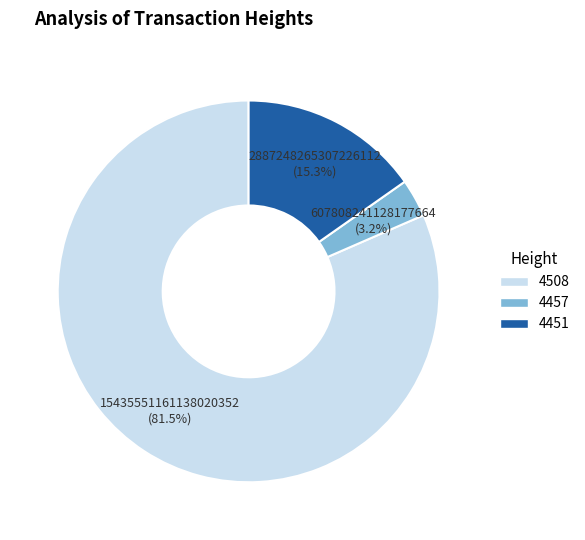

What is the smallest slice in the pie chart?

4457